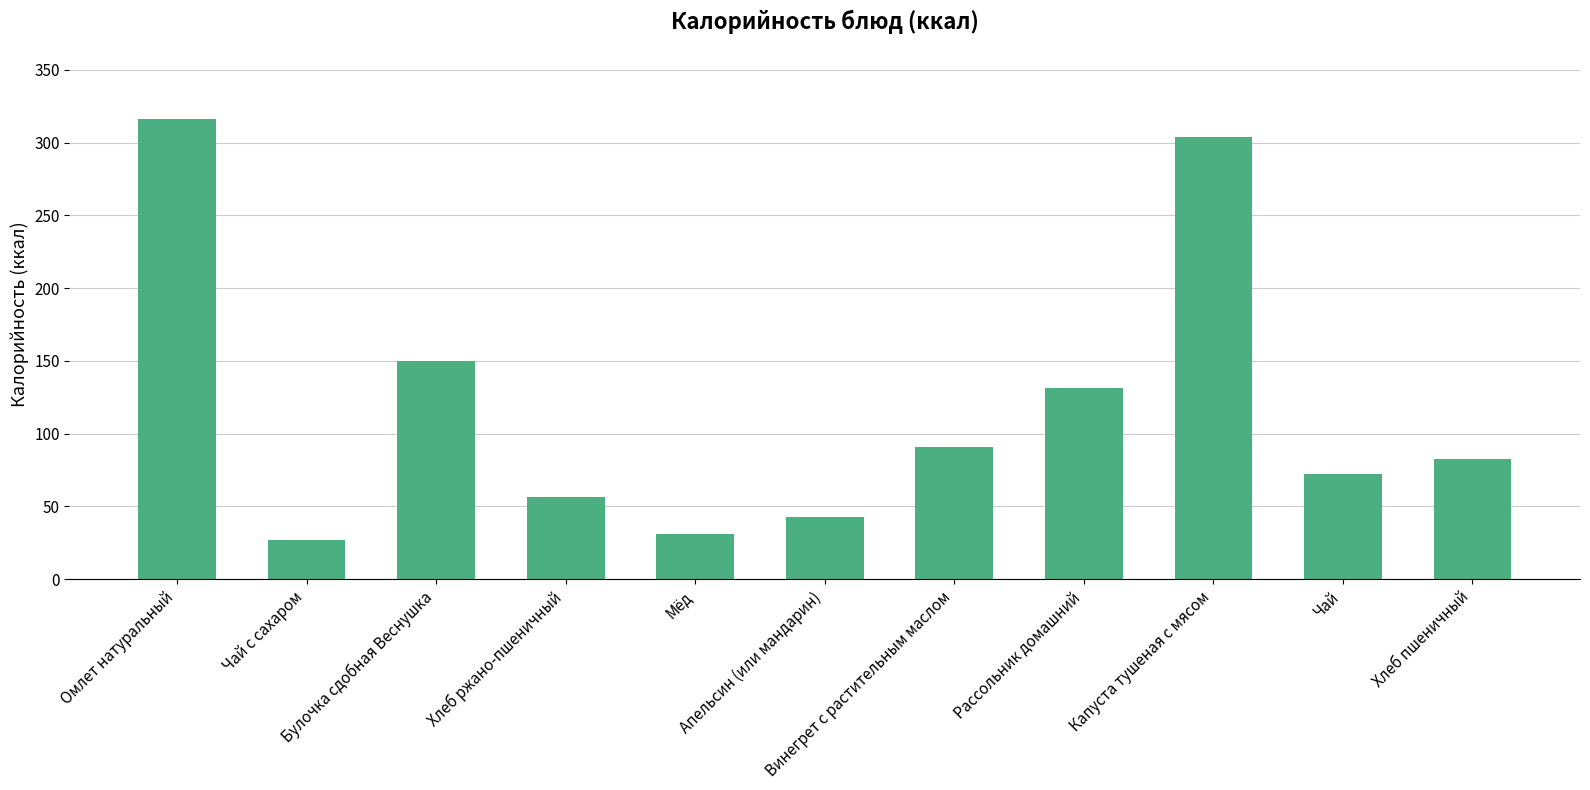

The value at Чай is 34.3. True or false?

False